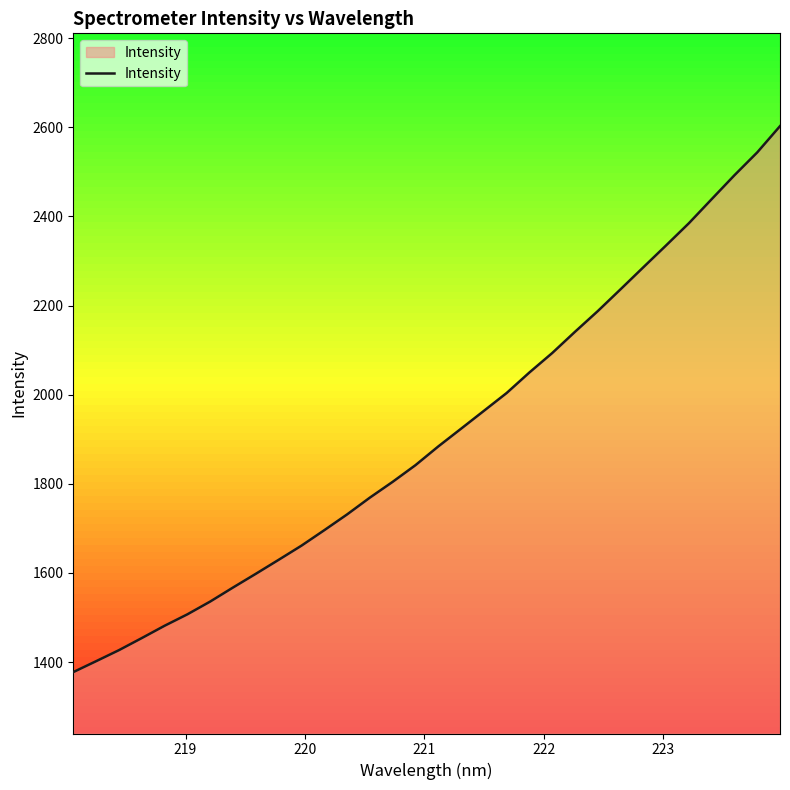

What is the minimum value shown in the chart?

1377.5